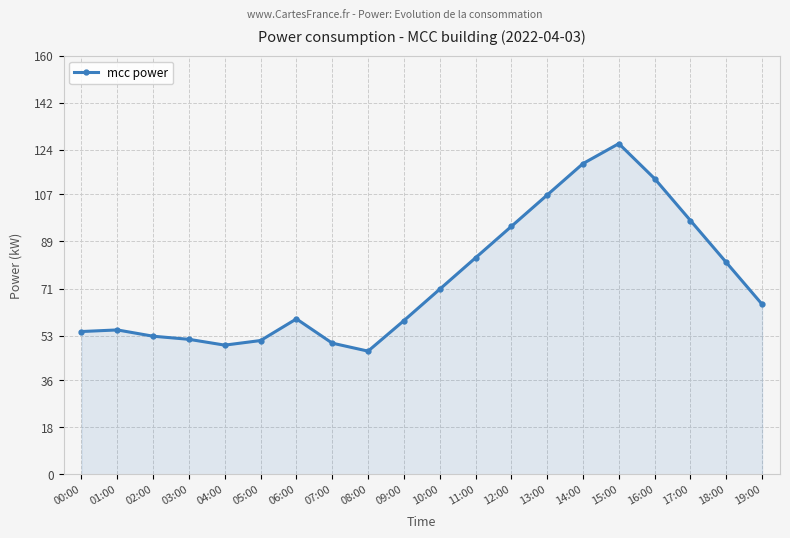

What is the difference between the maximum and minimum values?

79.3